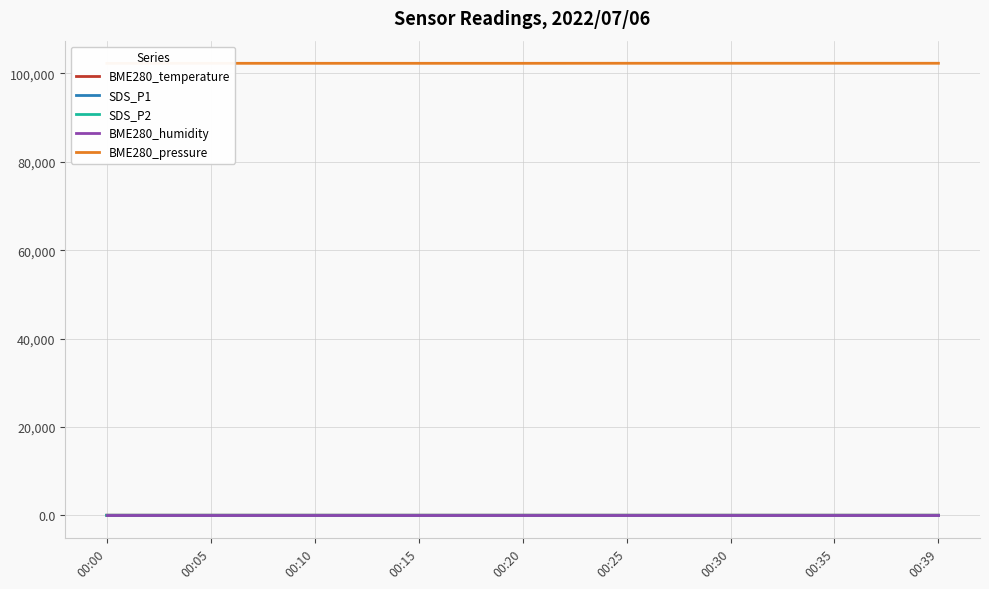

Which series changed the most between 00:20 and 00:25?

BME280_pressure